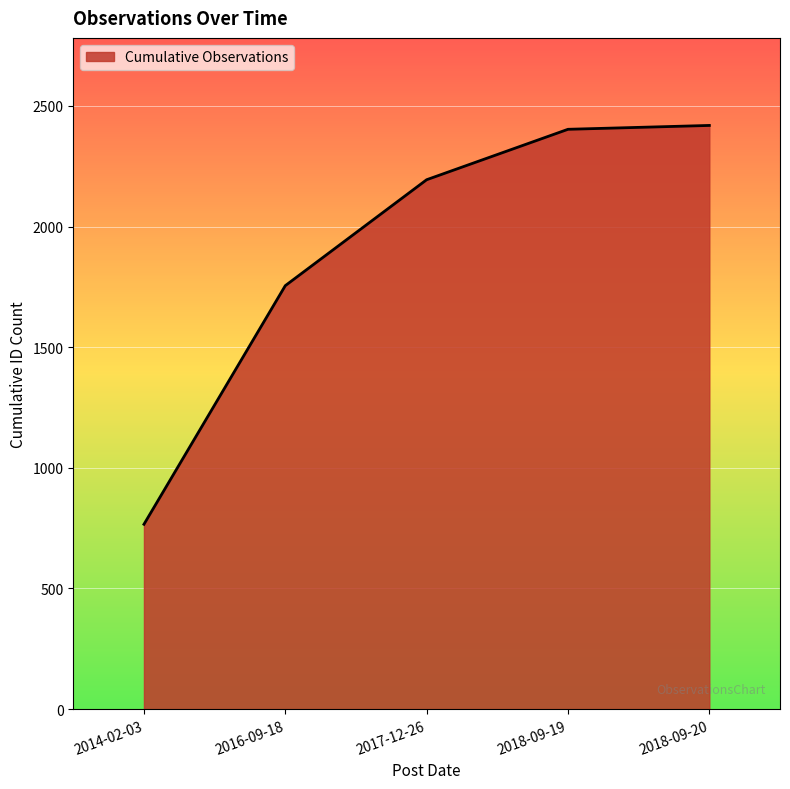

How many series are shown in this chart?

1